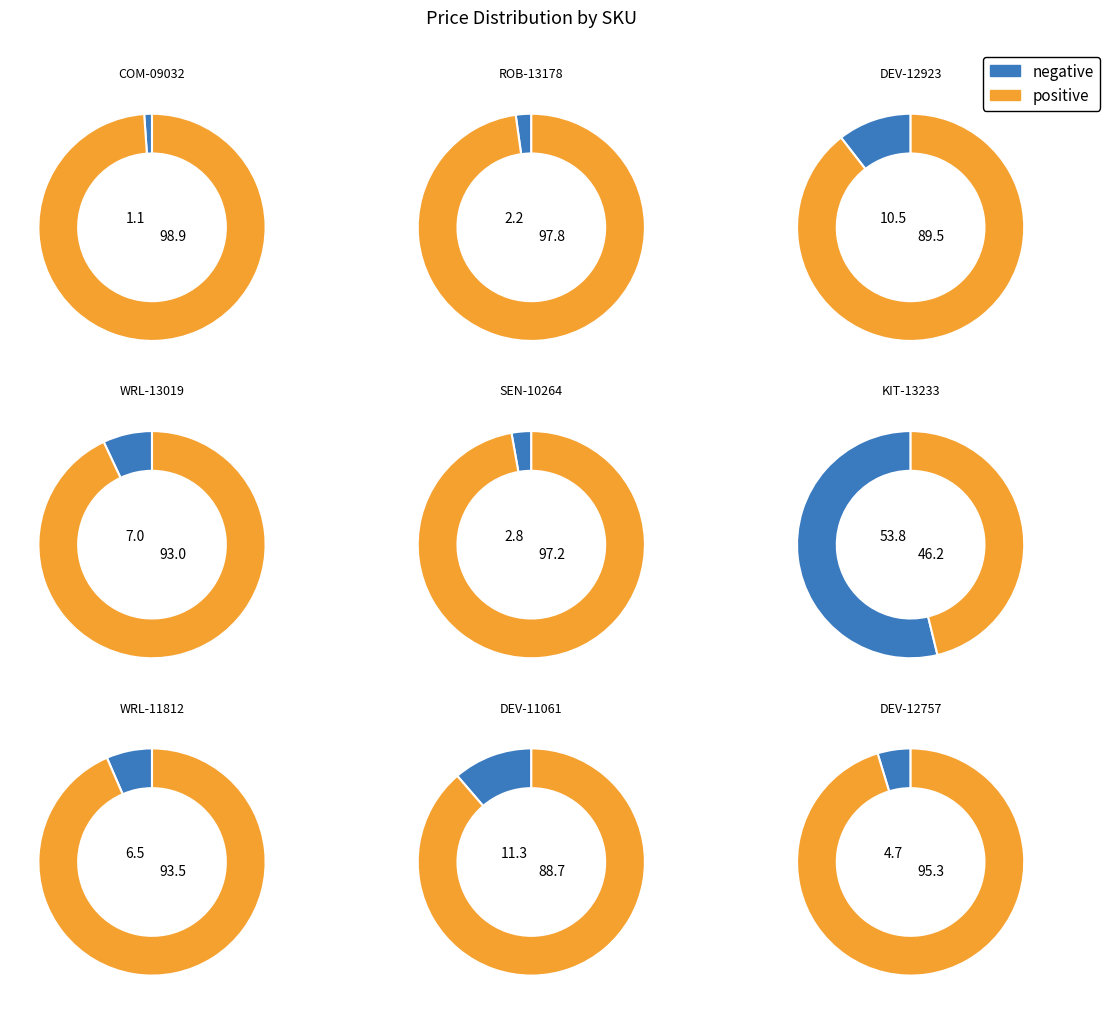

What is the majority slice?

KIT-13233